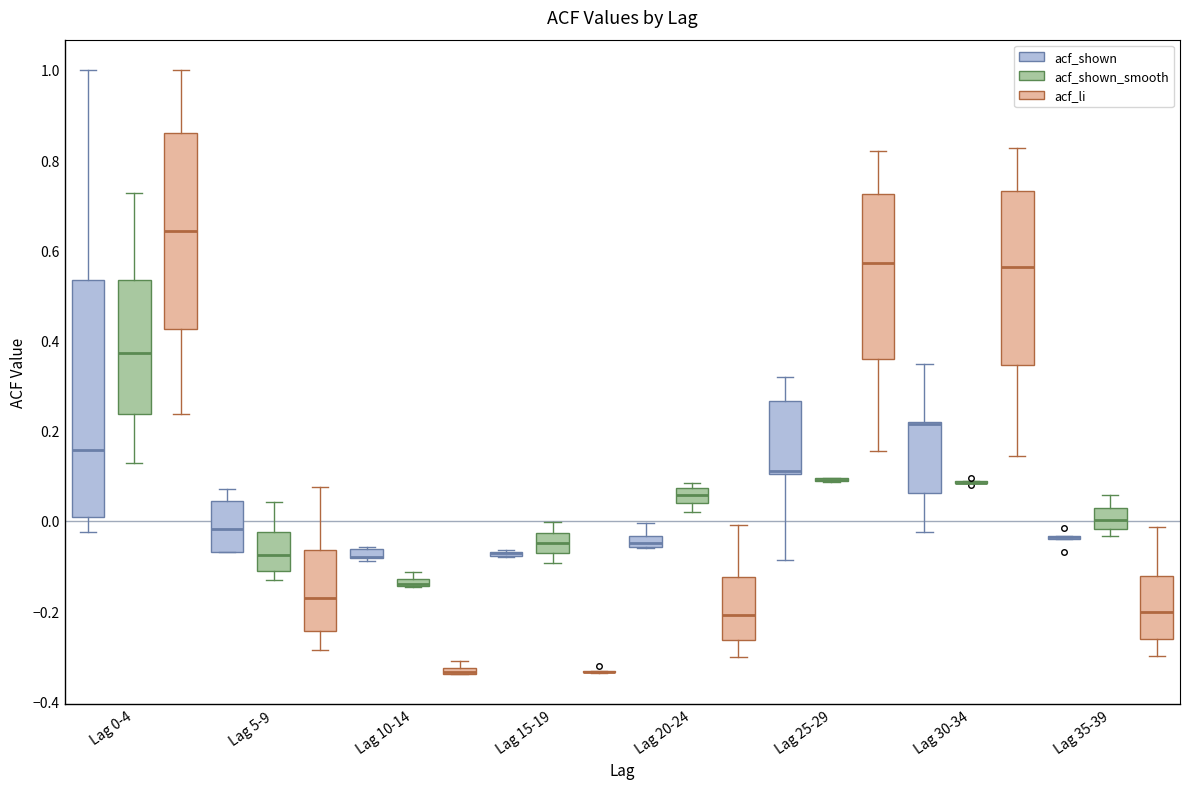

Where is the lower edge of the box for Lag 5-9 (acf_li) on the y-axis? The values are not printed on the chart, so give them approximately, as read against the axis.

-0.24